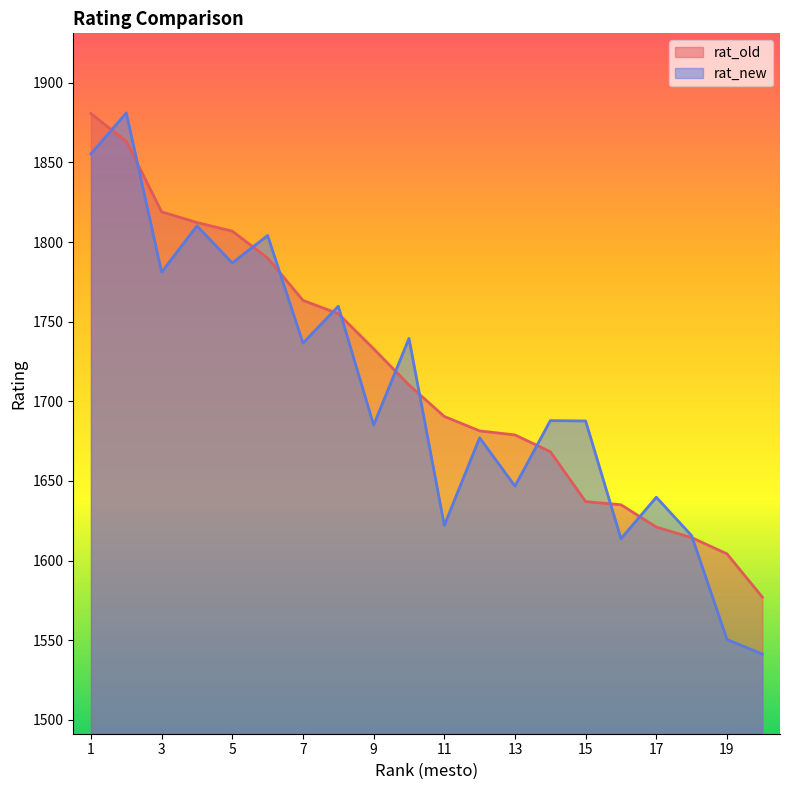

What is the maximum value shown in the chart?

1881.1